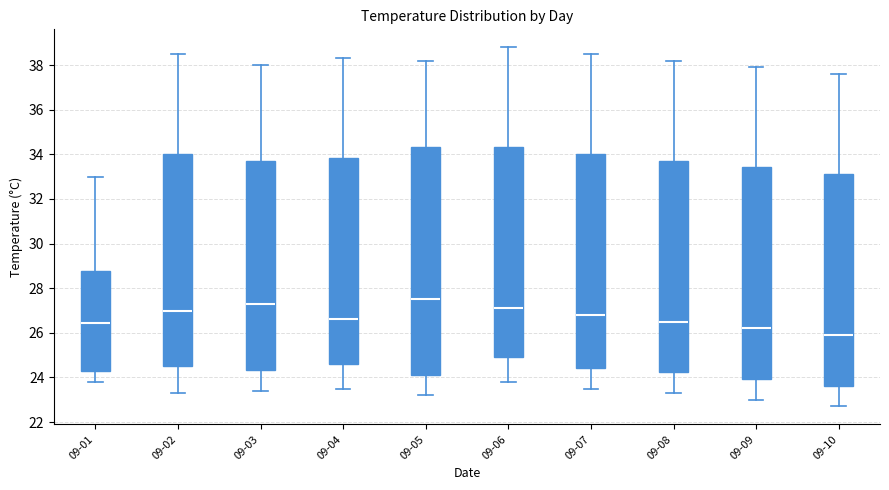

Reading left to right, transcribe this box plot: for each box, give where its median line is, the range the box spans, and where its two whiskers end, as read against the y-axis. The values are not printed on the chart, so give them approximately, as read against the axis.

09-01: median 26.4, box 24.4 to 28.8, whiskers 23.8 to 33.0
09-02: median 27.0, box 24.6 to 34.0, whiskers 23.4 to 38.6
09-03: median 27.4, box 24.4 to 33.8, whiskers 23.4 to 38.0
09-04: median 26.6, box 24.6 to 33.8, whiskers 23.6 to 38.4
09-05: median 27.6, box 24.2 to 34.4, whiskers 23.2 to 38.2
09-06: median 27.2, box 25.0 to 34.4, whiskers 23.8 to 38.8
09-07: median 26.8, box 24.4 to 34.0, whiskers 23.6 to 38.6
09-08: median 26.6, box 24.2 to 33.8, whiskers 23.4 to 38.2
09-09: median 26.2, box 24.0 to 33.4, whiskers 23.0 to 38.0
09-10: median 26.0, box 23.6 to 33.2, whiskers 22.8 to 37.6